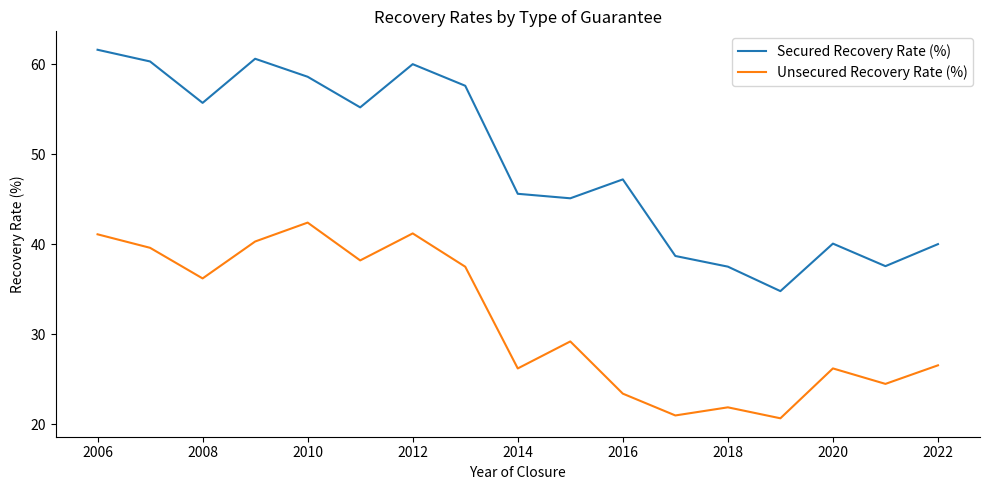

Which series has the largest total across all categories?

Secured Recovery Rate (%)